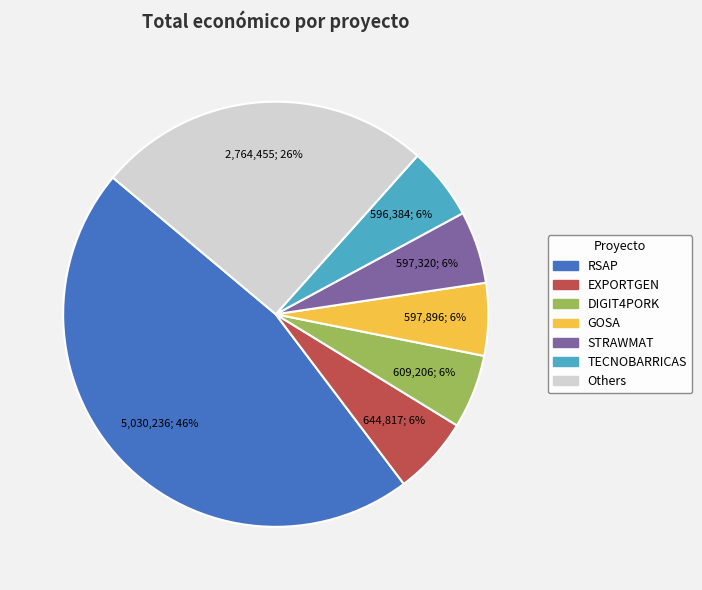

Which has a higher value, RSAP or Others?

RSAP